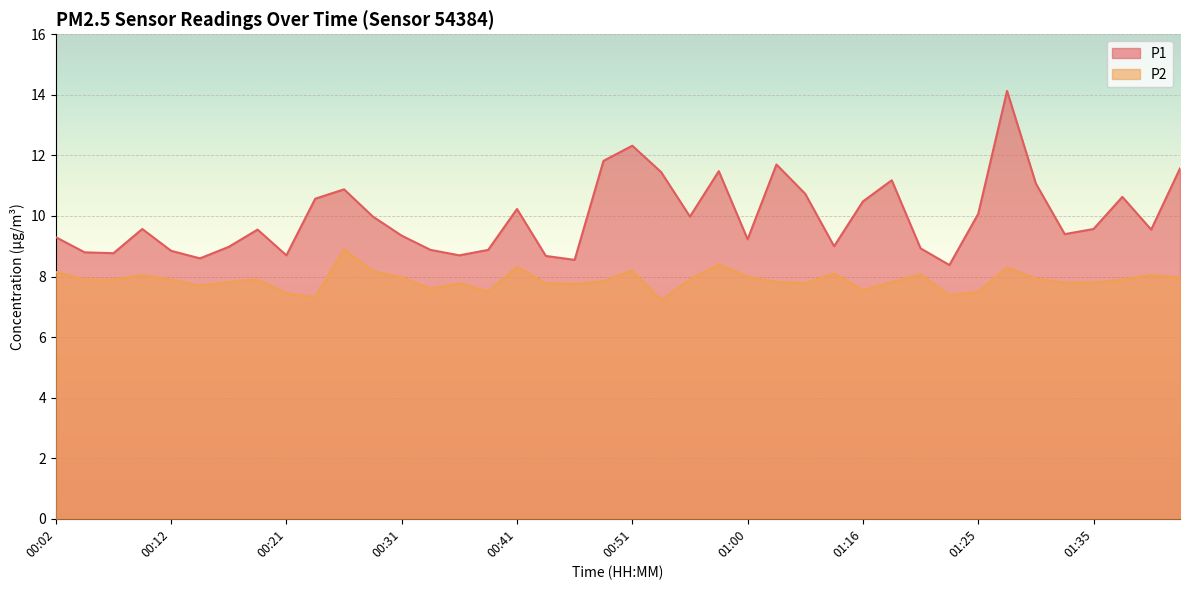

Which has a higher value, 01:10 or 01:16?

01:16